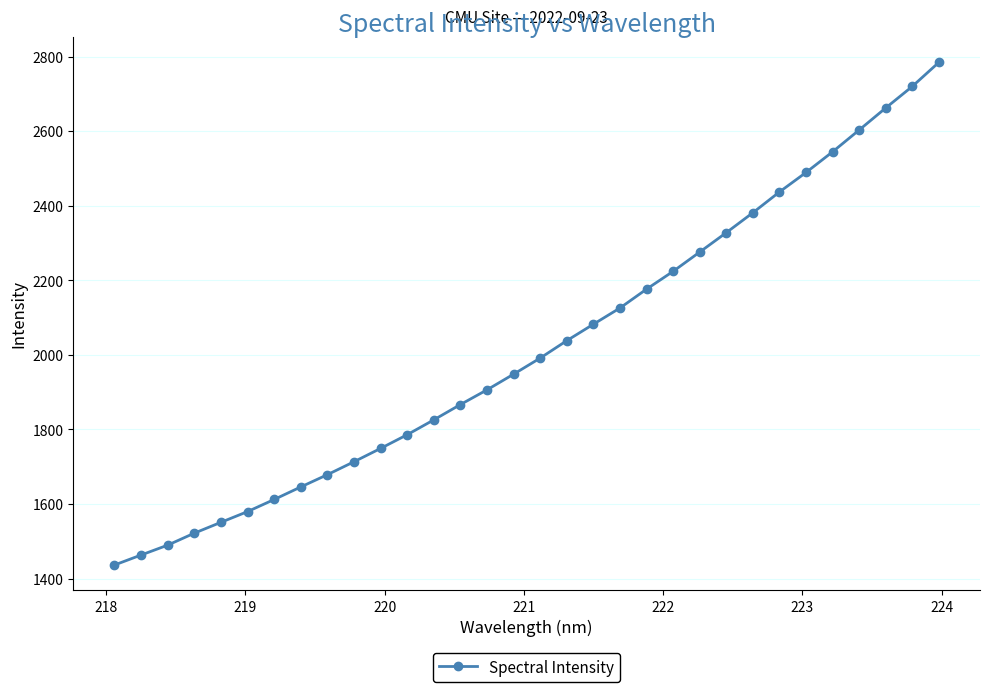

What is the sum of all values?

64634.3